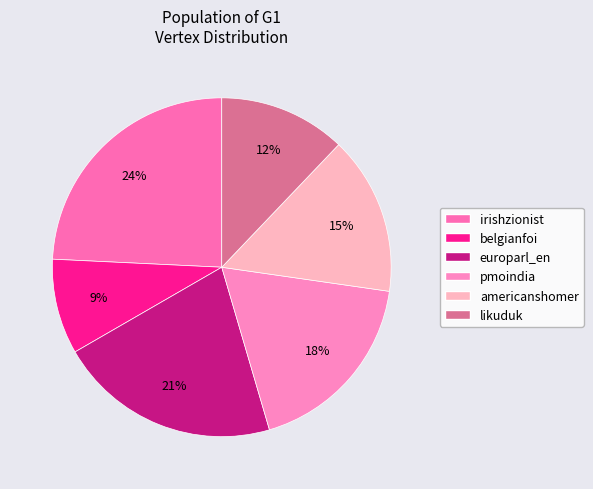

Count the number of slices in the pie.

6